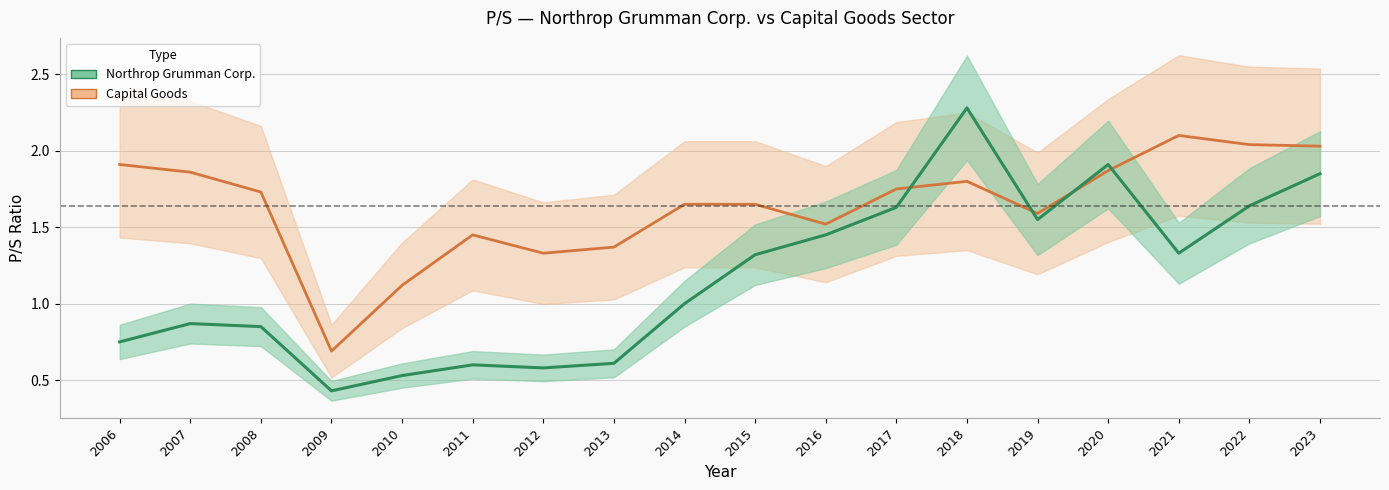

List the labels in order of Capital Goods value, largest first.

2021, 2022, 2023, 2006, 2020, 2007, 2018, 2017, 2008, 2014, 2015, 2019, 2016, 2011, 2013, 2012, 2010, 2009